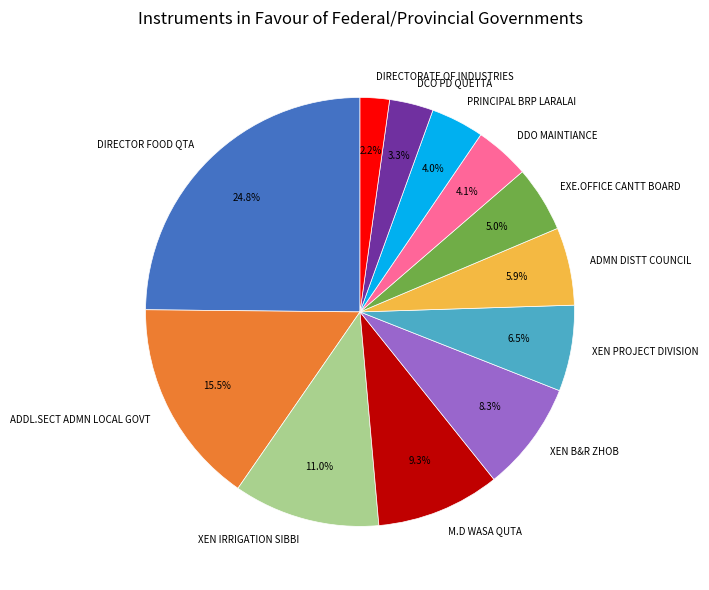

Does any single category account for the majority?

No